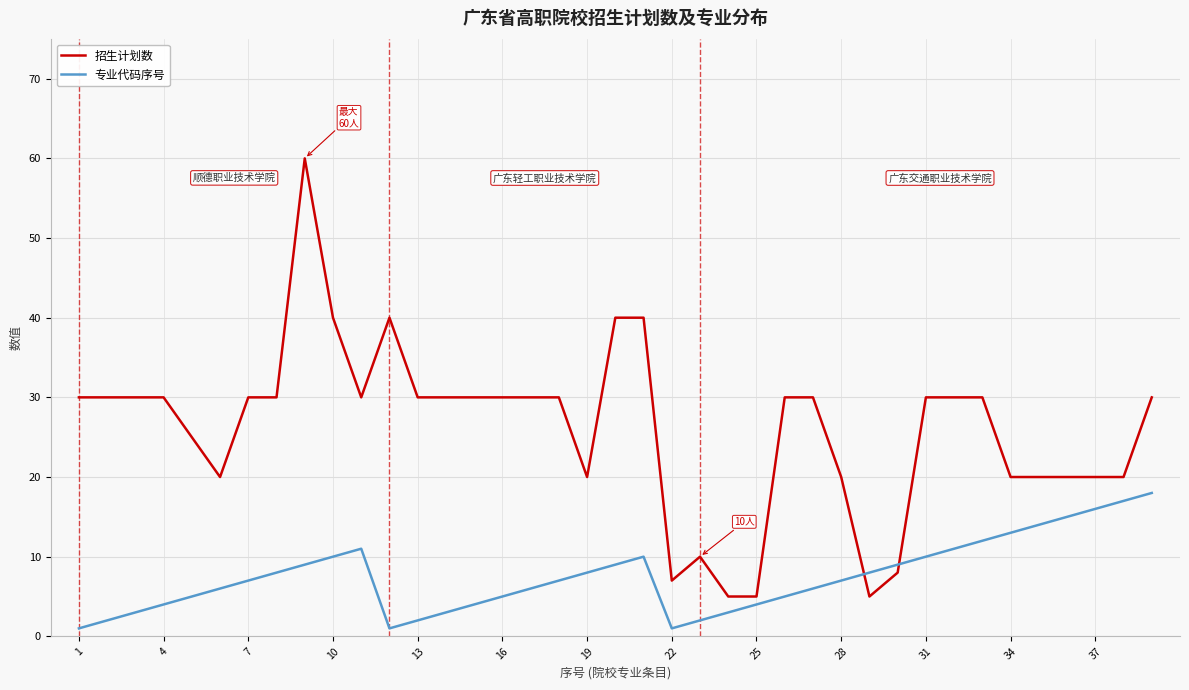

Which series has the largest total across all categories?

招生计划数